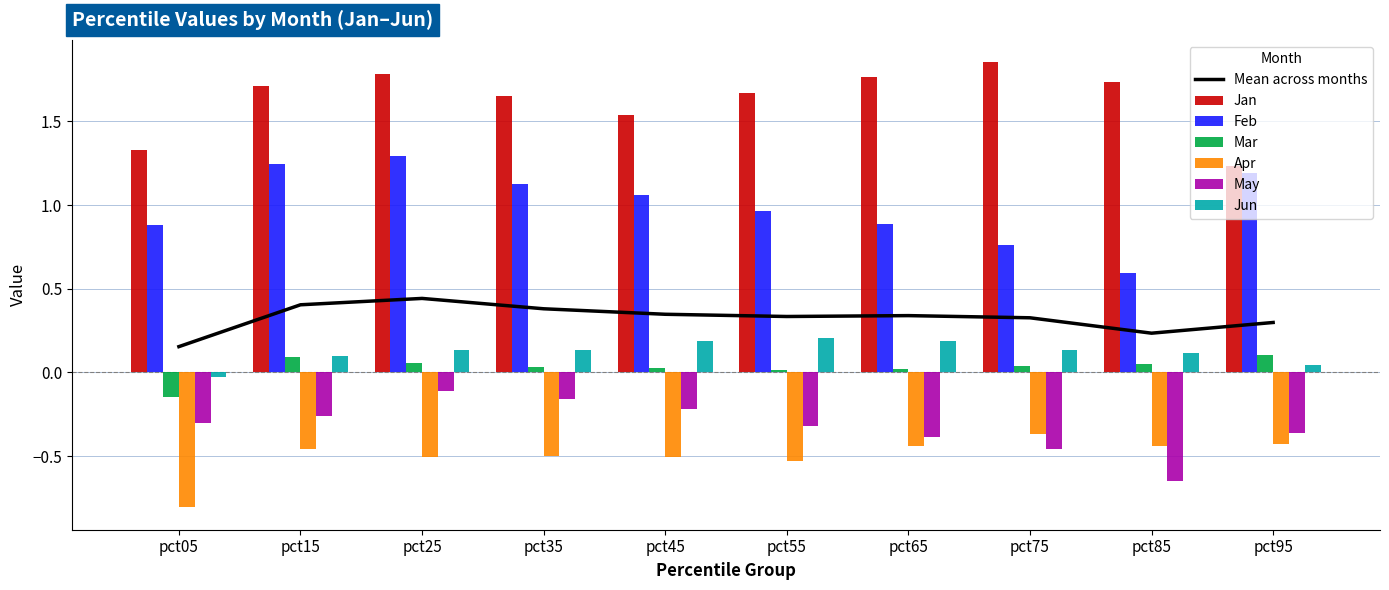

Where is Apr nearest to the value 0?

pct75